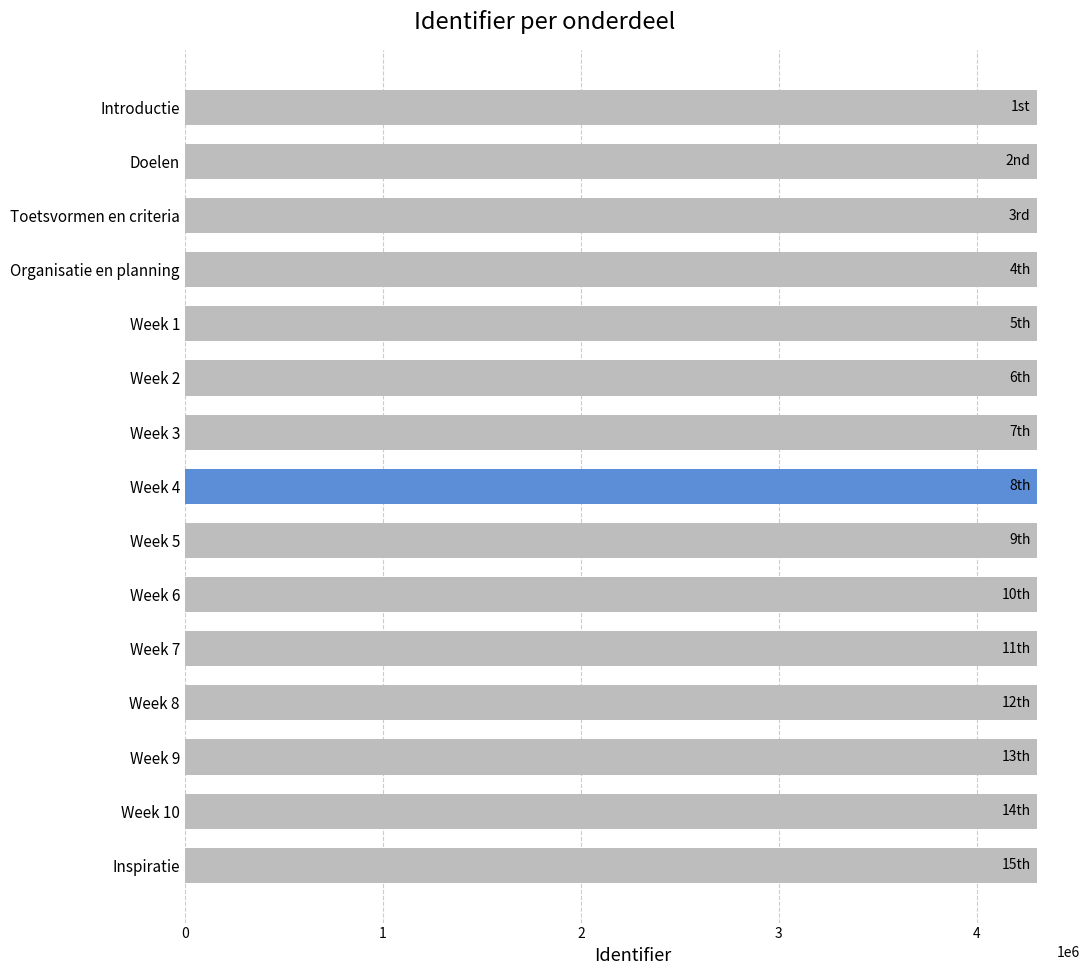

How many data points are less than 4305078?

7